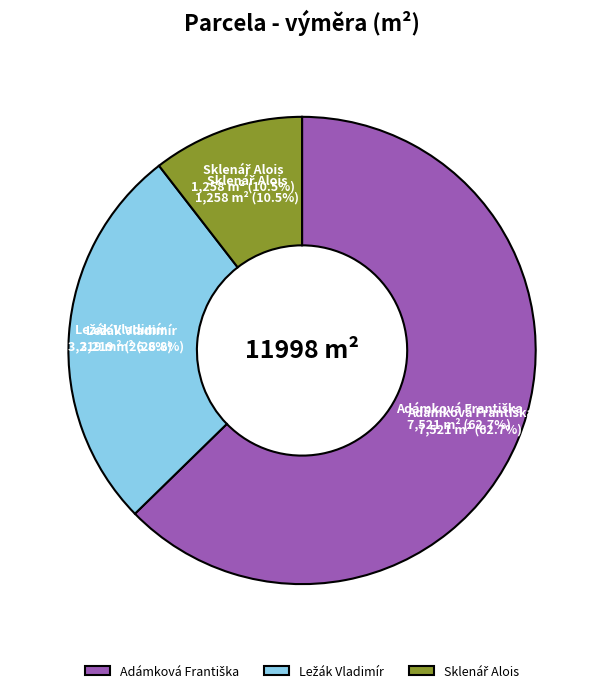

Which slice represents more than half of the pie?

Adámková Františka